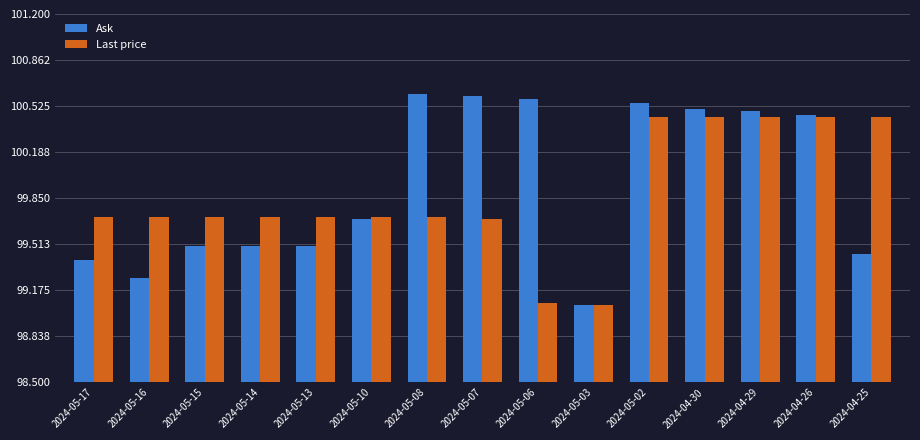

Are the bars grouped side by side (vs. stacked)?

Yes